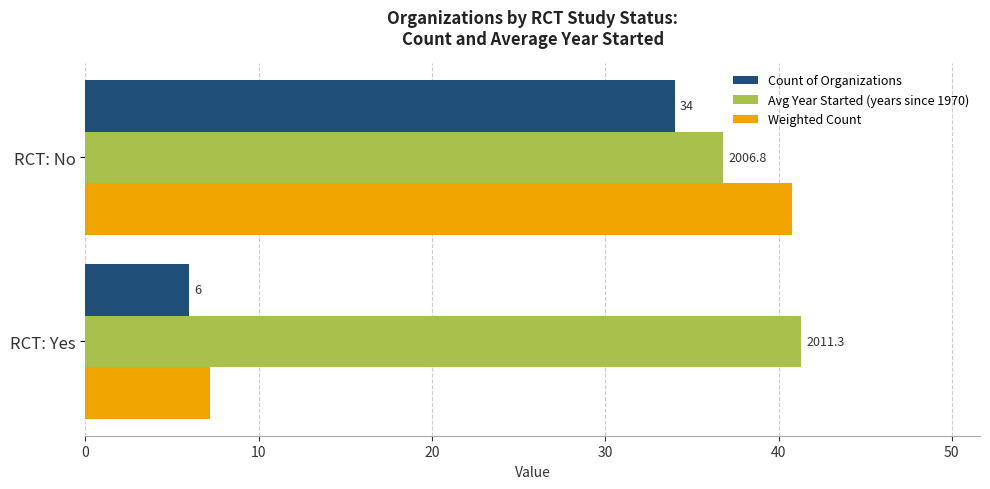

What is the sum of all Count of Organizations values?

40.0